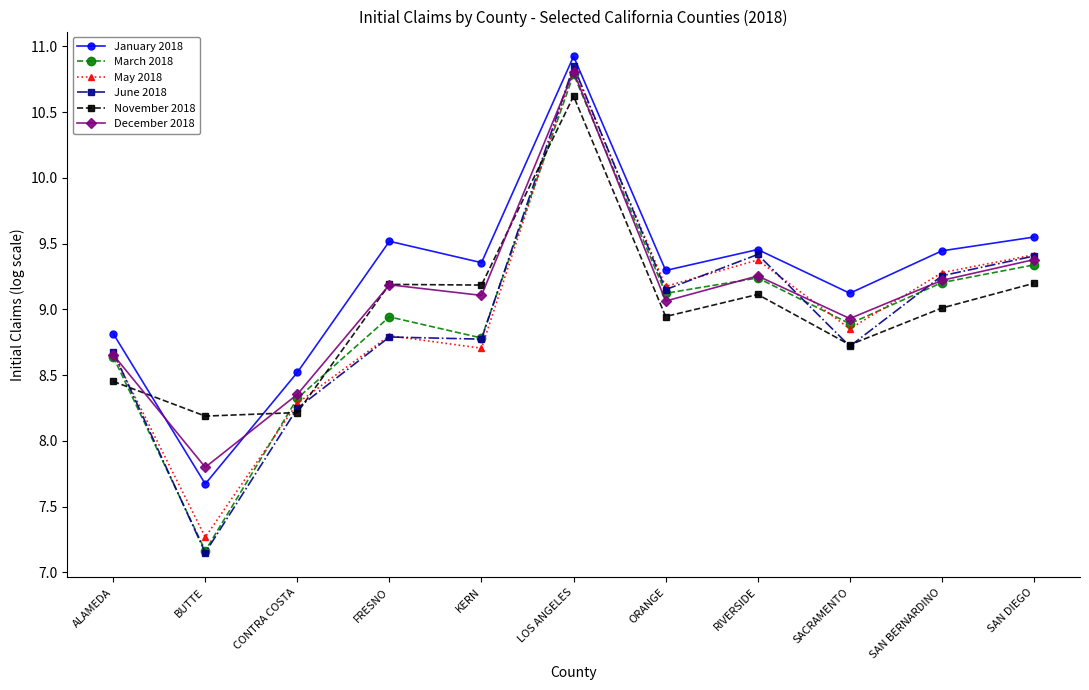

Which series has the largest total across all categories?

January 2018